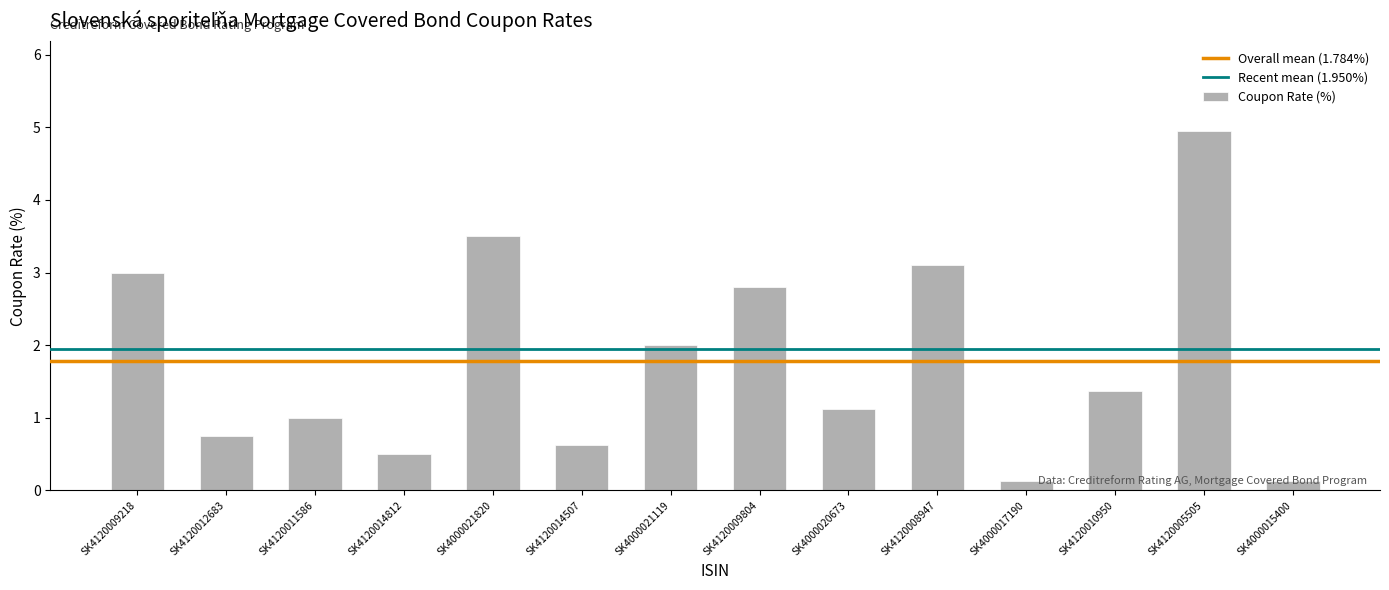

What is the smallest value displayed?

0.1